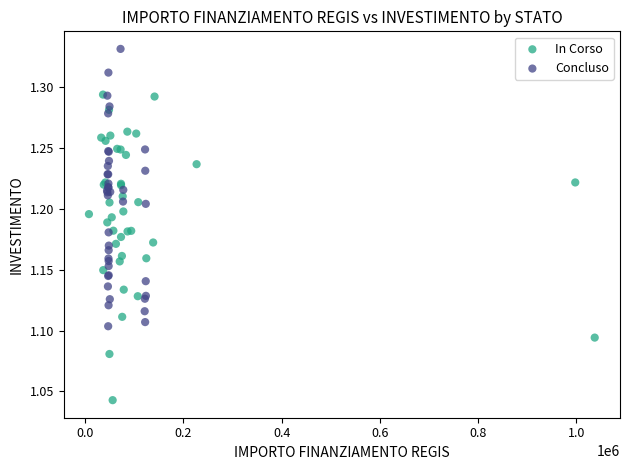

What are all the series names shown in the legend?

In Corso, Concluso